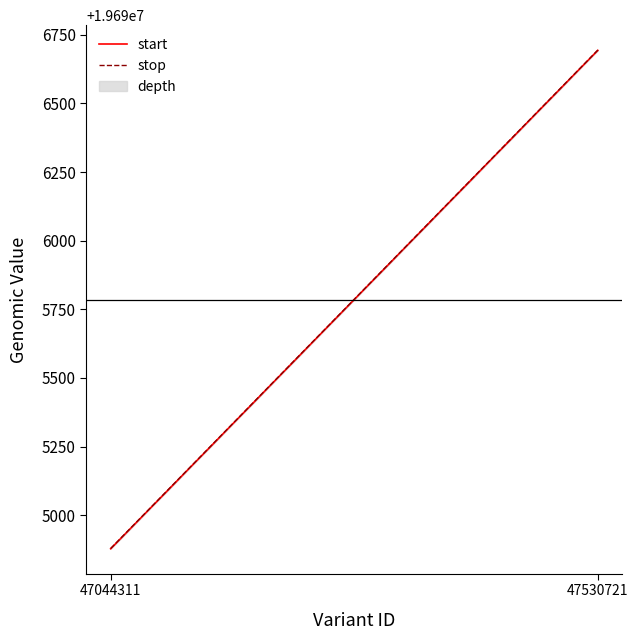

How many data points does each series have?

2